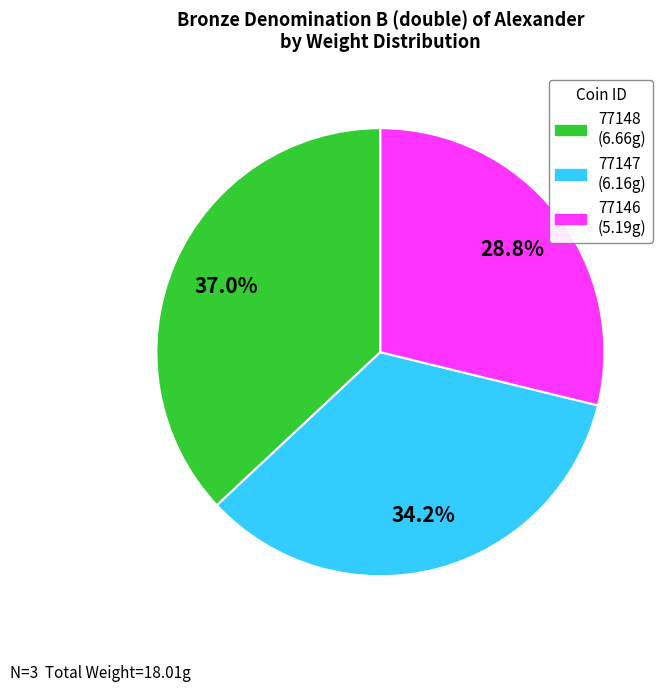

How many slices are in this pie chart?

3